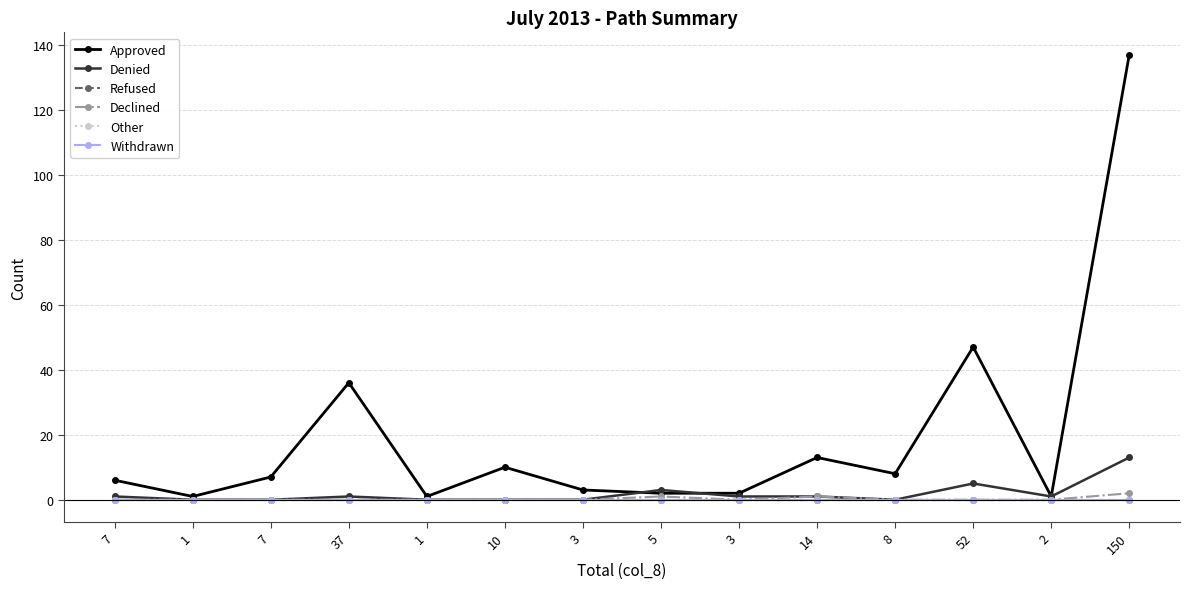

Which label corresponds to the largest value in the chart?

150